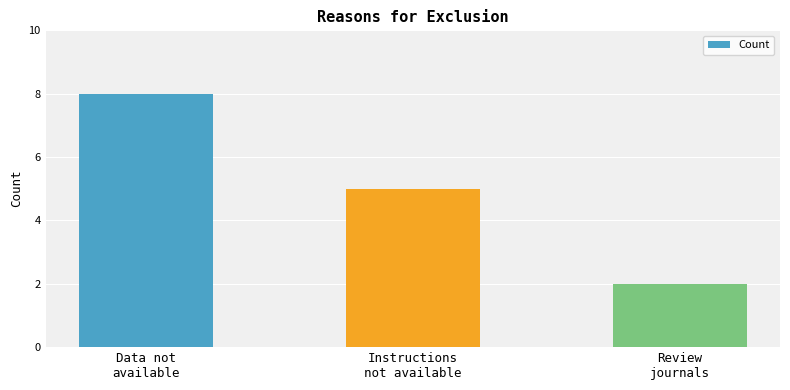

What is the difference between the maximum and second lowest values?

3